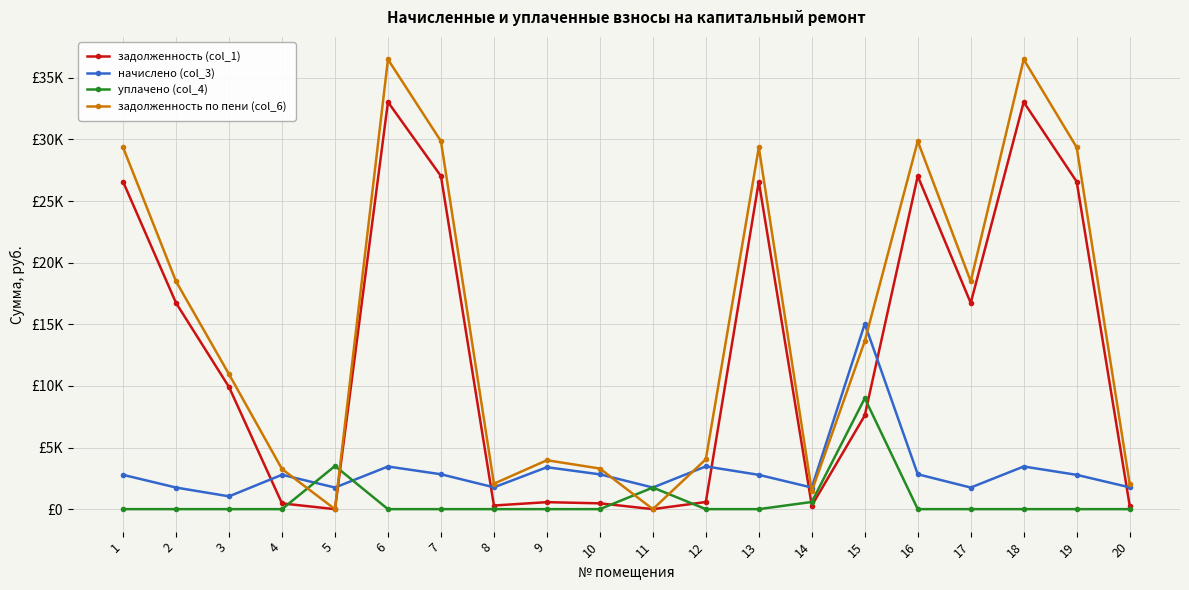

True or false: задолженность по пени (col_6) has a value of 893.7 at 20.

False